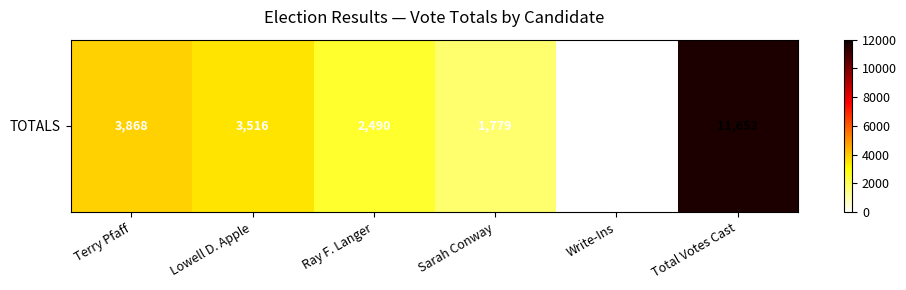

List the labels in order of value, largest first.

Total Votes Cast, Terry Pfaff, Lowell D. Apple, Ray F. Langer, Sarah Conway, Write-Ins